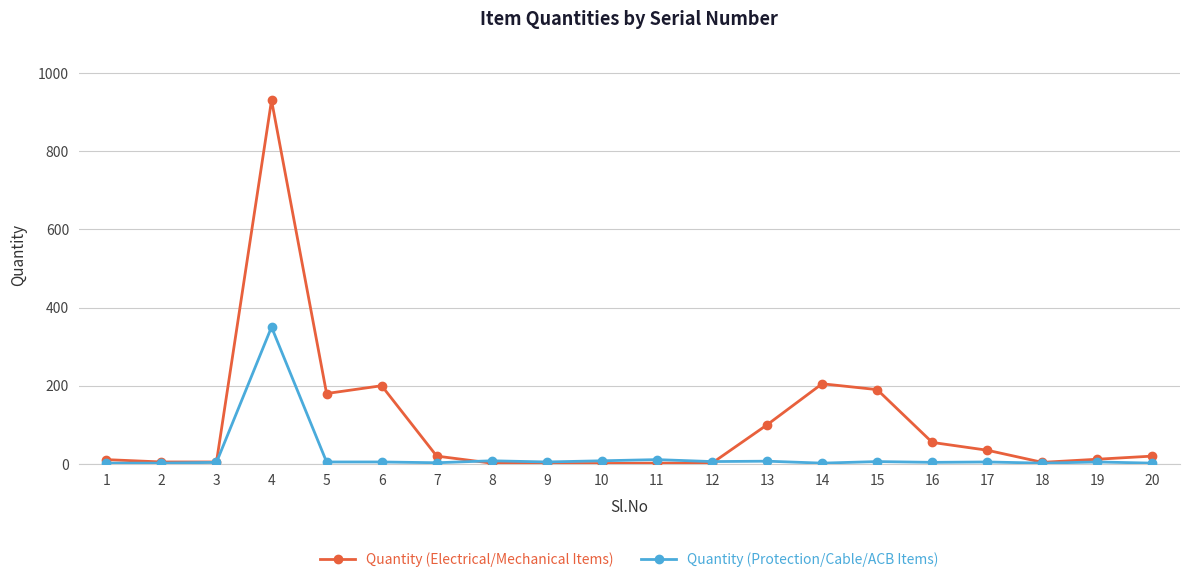

True or false: Quantity (Protection/Cable/ACB Items) has a value of 5 at 9.

True